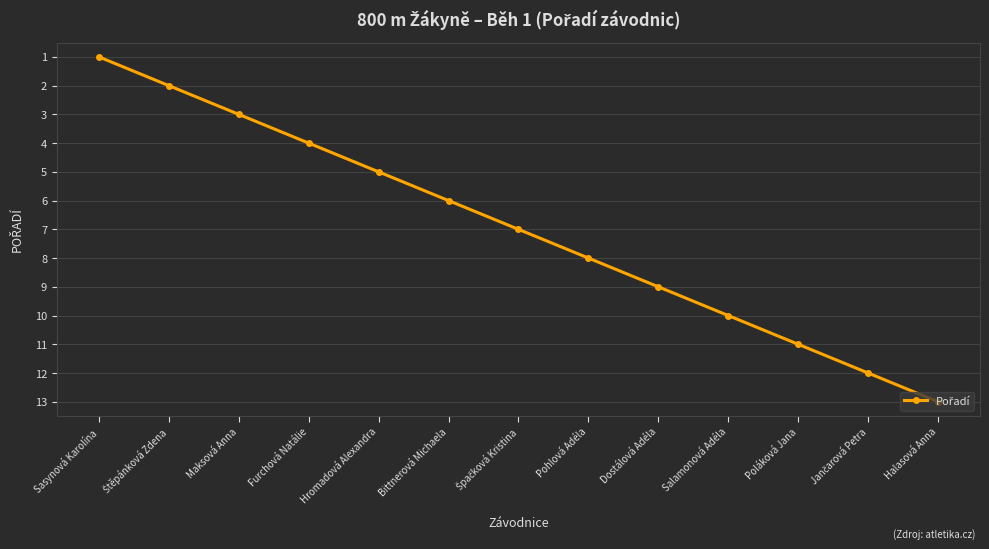

Does the chart have visible grid lines?

Yes